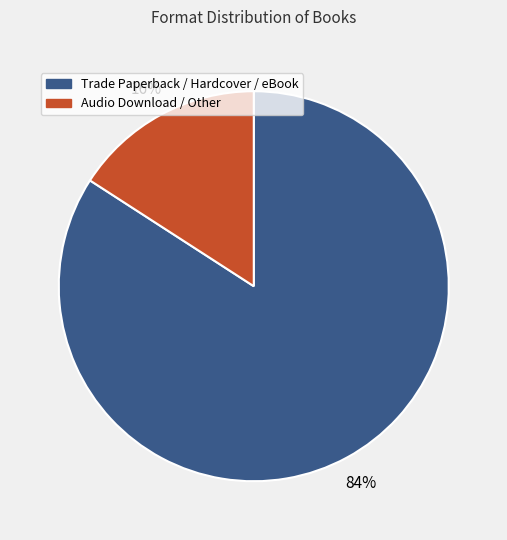

To the nearest percent, what is the difference between the largest and smallest slice percentages?

68%